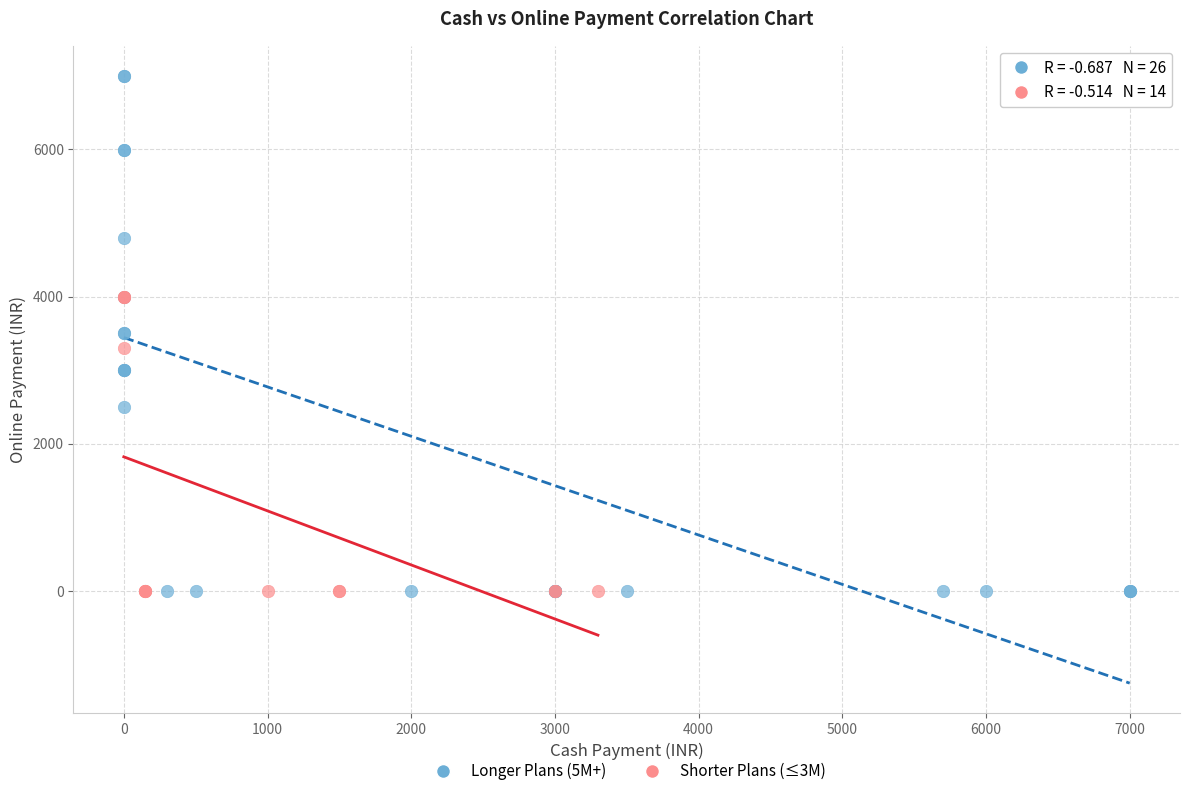

Which series contains the highest Y value?

Longer Plans (5M+)